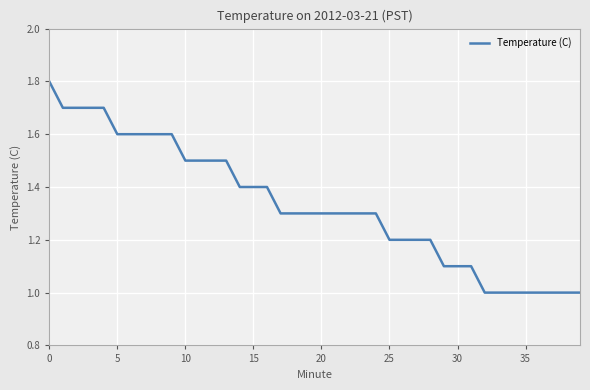

What is the maximum value shown in the chart?

1.8